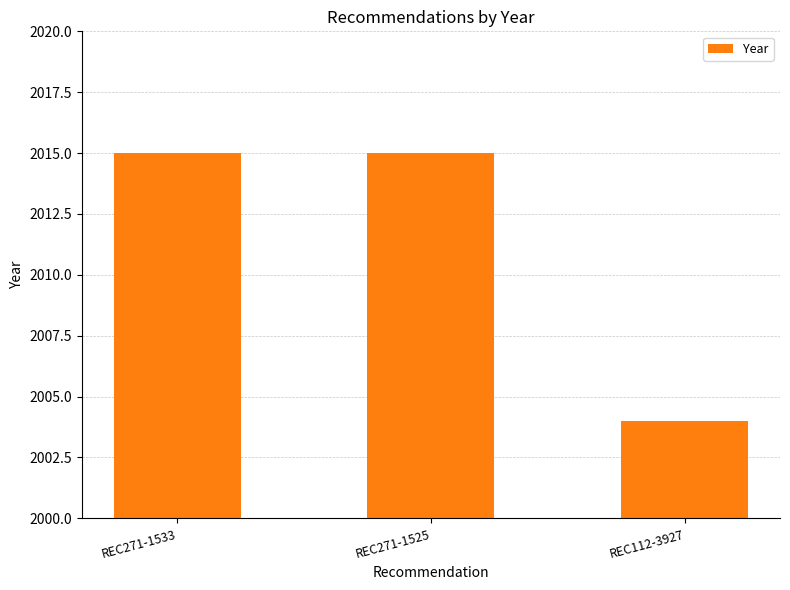

What is the maximum value shown in the chart?

2015